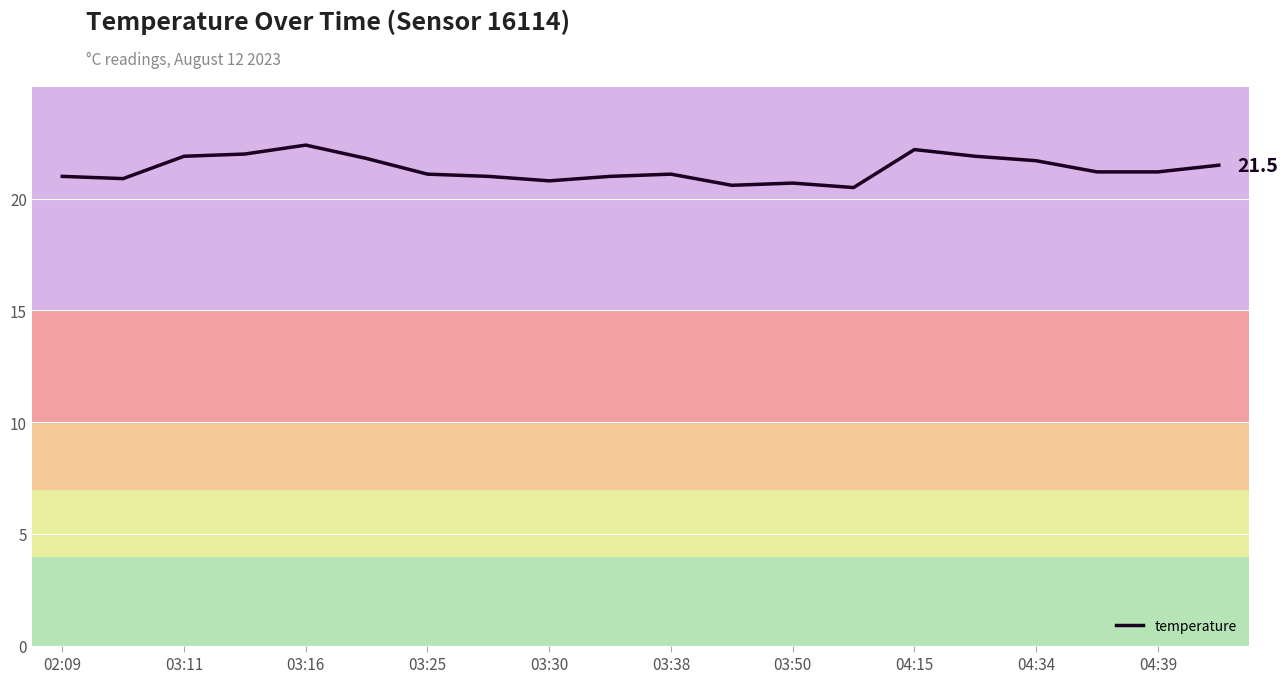

What is the greatest value displayed?

22.4